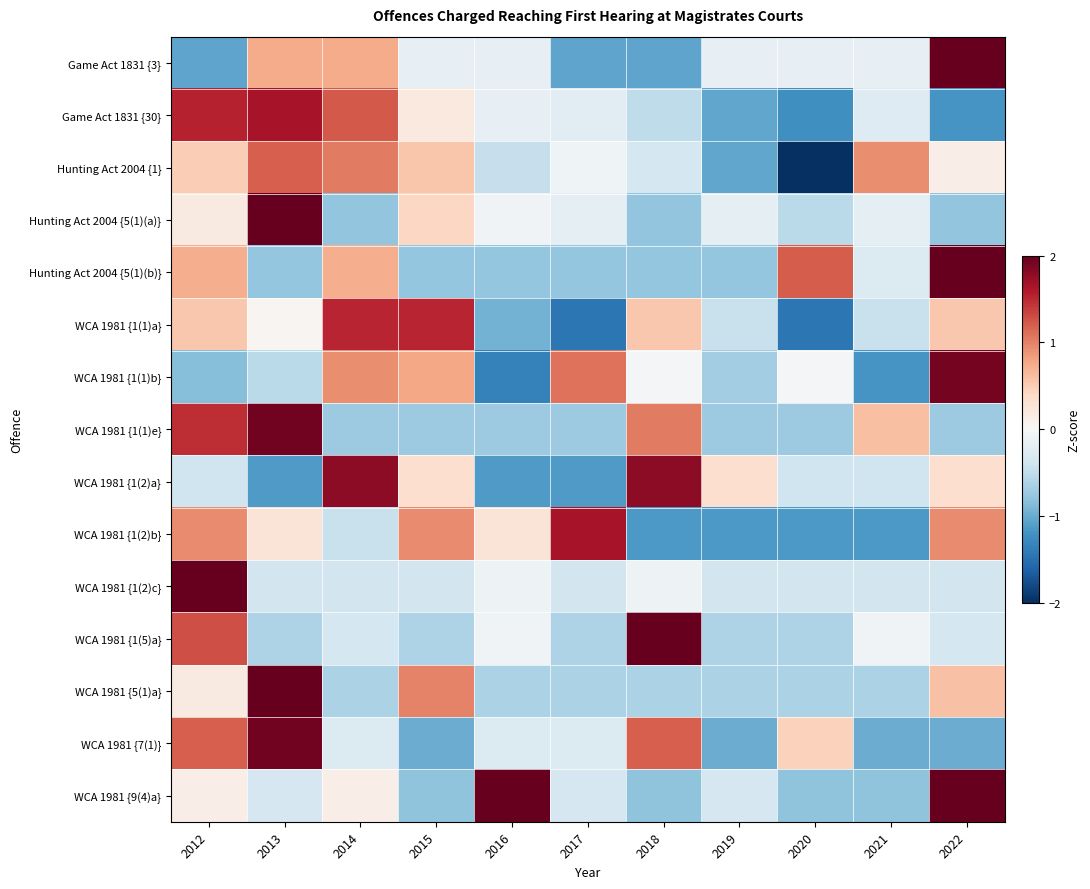

Reading left to right, what are all the values shown in this chart?

Game Act 1831 {3}: 2012=-1.1	2013=0.7	2014=0.7	2015=-0.2	2016=-0.2	2017=-1.1	2018=-1.1	2019=-0.2	2020=-0.2	2021=-0.2	2022=2.0
Game Act 1831 {30}: 2012=1.5	2013=1.7	2014=1.2	2015=0.2	2016=-0.2	2017=-0.2	2018=-0.5	2019=-1.0	2020=-1.2	2021=-0.3	2022=-1.2
Hunting Act 2004 {1}: 2012=0.5	2013=1.2	2014=1.0	2015=0.6	2016=-0.5	2017=-0.1	2018=-0.4	2019=-1.0	2020=-2.0	2021=0.9	2022=0.1
Hunting Act 2004 {5(1)(a)}: 2012=0.2	2013=2.0	2014=-0.8	2015=0.4	2016=-0.1	2017=-0.2	2018=-0.8	2019=-0.2	2020=-0.5	2021=-0.2	2022=-0.8
Hunting Act 2004 {5(1)(b)}: 2012=0.7	2013=-0.8	2014=0.7	2015=-0.8	2016=-0.8	2017=-0.8	2018=-0.8	2019=-0.8	2020=1.2	2021=-0.3	2022=2.0
WCA 1981 {1(1)a}: 2012=0.5	2013=0.0	2014=1.5	2015=1.5	2016=-0.9	2017=-1.4	2018=0.5	2019=-0.4	2020=-1.4	2021=-0.4	2022=0.5
WCA 1981 {1(1)b}: 2012=-0.9	2013=-0.5	2014=0.9	2015=0.8	2016=-1.3	2017=1.1	2018=-0.0	2019=-0.7	2020=-0.0	2021=-1.2	2022=1.9
WCA 1981 {1(1)e}: 2012=1.5	2013=1.9	2014=-0.7	2015=-0.7	2016=-0.7	2017=-0.7	2018=1.0	2019=-0.7	2020=-0.7	2021=0.6	2022=-0.7
WCA 1981 {1(2)a}: 2012=-0.4	2013=-1.1	2014=1.8	2015=0.3	2016=-1.1	2017=-1.1	2018=1.8	2019=0.3	2020=-0.4	2021=-0.4	2022=0.3
WCA 1981 {1(2)b}: 2012=1.0	2013=0.3	2014=-0.4	2015=1.0	2016=0.3	2017=1.7	2018=-1.1	2019=-1.1	2020=-1.1	2021=-1.1	2022=1.0
WCA 1981 {1(2)c}: 2012=2.0	2013=-0.4	2014=-0.4	2015=-0.4	2016=-0.1	2017=-0.4	2018=-0.1	2019=-0.4	2020=-0.4	2021=-0.4	2022=-0.4
WCA 1981 {1(5)a}: 2012=1.3	2013=-0.6	2014=-0.3	2015=-0.6	2016=-0.1	2017=-0.6	2018=2.0	2019=-0.6	2020=-0.6	2021=-0.1	2022=-0.3
WCA 1981 {5(1)a}: 2012=0.2	2013=2.0	2014=-0.6	2015=1.0	2016=-0.6	2017=-0.6	2018=-0.6	2019=-0.6	2020=-0.6	2021=-0.6	2022=0.6
WCA 1981 {7(1)}: 2012=1.2	2013=1.9	2014=-0.3	2015=-1.0	2016=-0.3	2017=-0.3	2018=1.2	2019=-1.0	2020=0.5	2021=-1.0	2022=-1.0
WCA 1981 {9(4)a}: 2012=0.1	2013=-0.3	2014=0.1	2015=-0.8	2016=2.0	2017=-0.3	2018=-0.8	2019=-0.3	2020=-0.8	2021=-0.8	2022=2.0